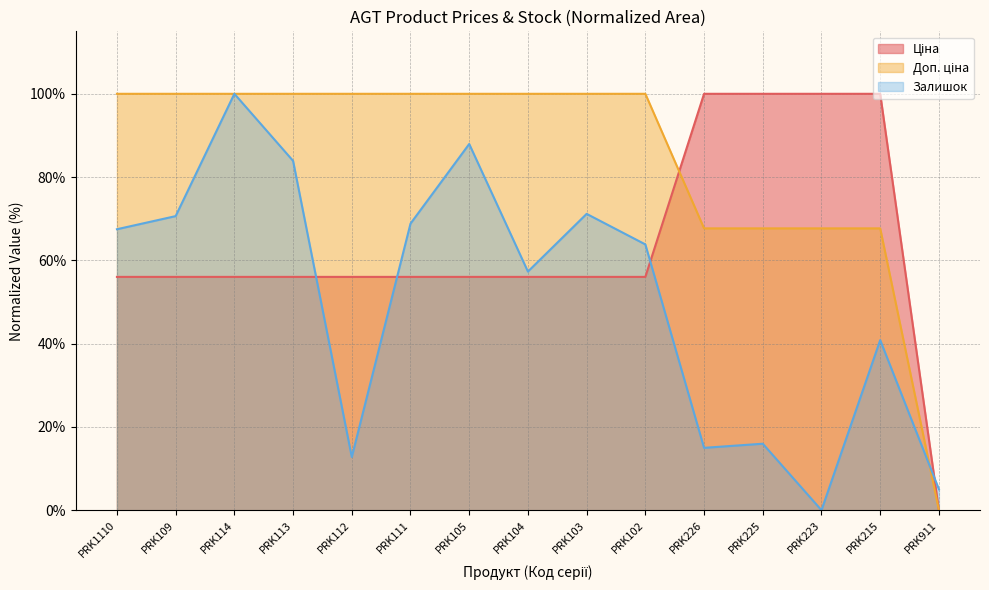

What is the total value across all series at PRK226?

182.7